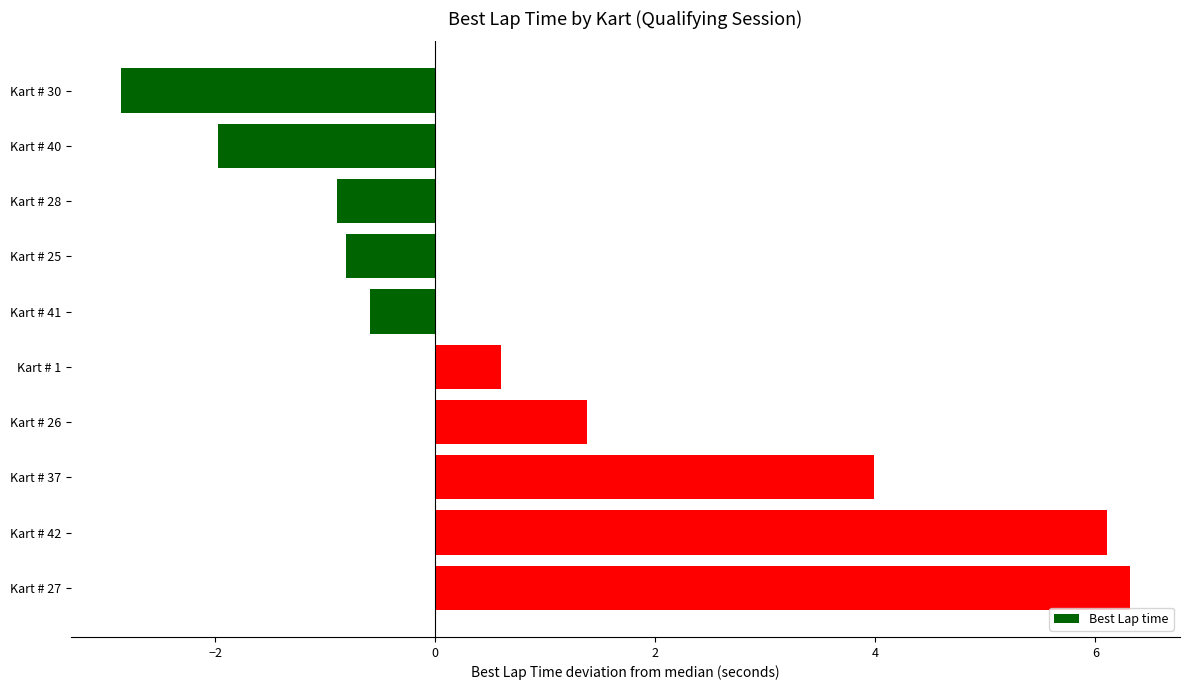

Which label corresponds to the smallest value in the chart?

Kart # 30